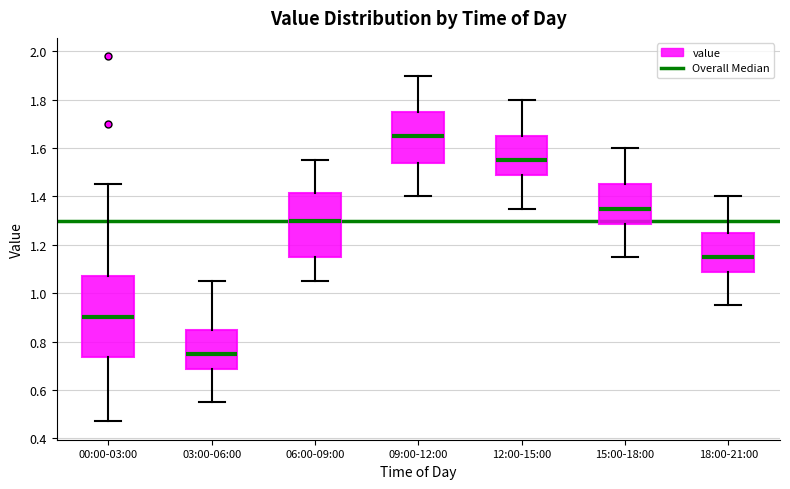

Comparing the boxes themselves (not the whiskers), which one is the tallest?

00:00-03:00